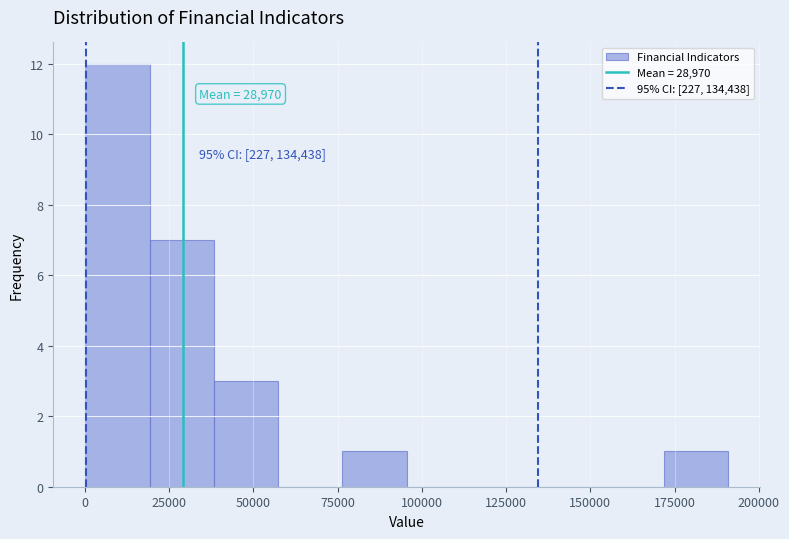

Read against the x-axis, roughly where is the centre of the tallest bar?

10000